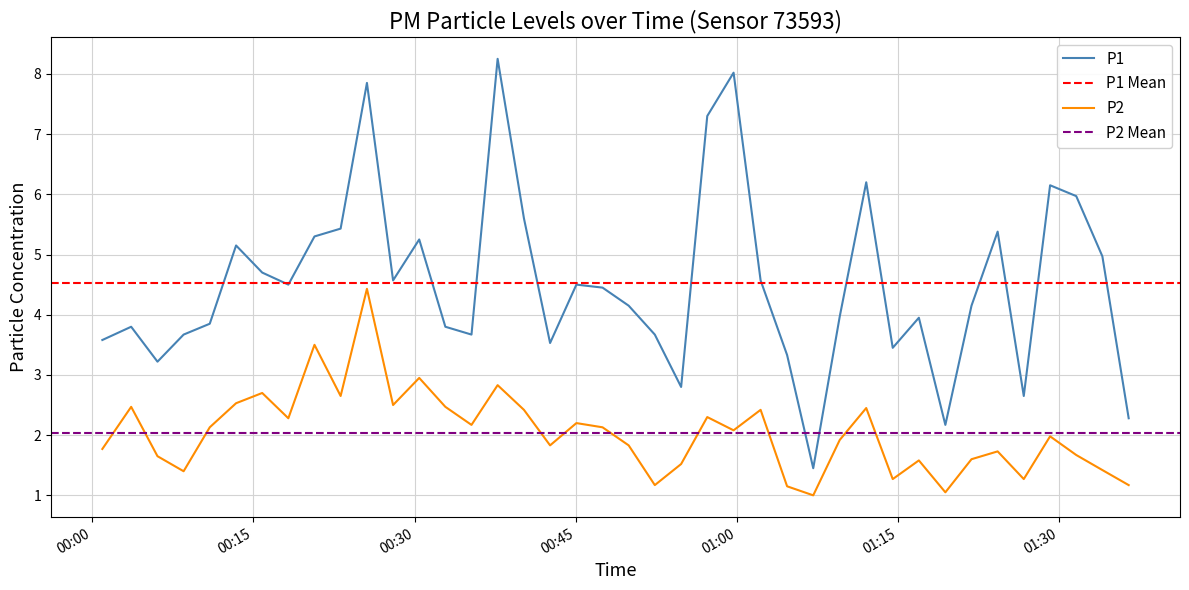

What is the minimum value for P2?

1.0